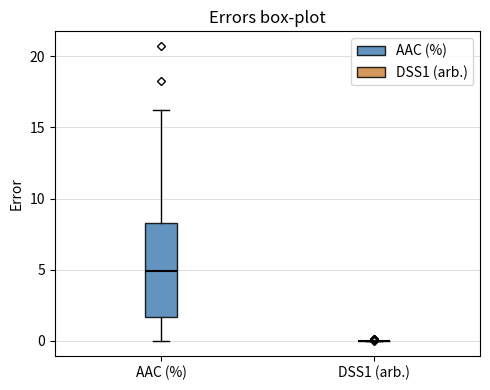

Reading left to right, transcribe this box plot: for each box, give where its median line is, the range the box spans, and where its two whiskers end, as read against the y-axis. The values are not printed on the chart, so give them approximately, as read against the axis.

AAC (%): median 5.0, box 1.5 to 8.5, whiskers 0.0 to 16.0
DSS1 (arb.): box collapsed to a line at 0.0, whiskers 0.0 to 0.0